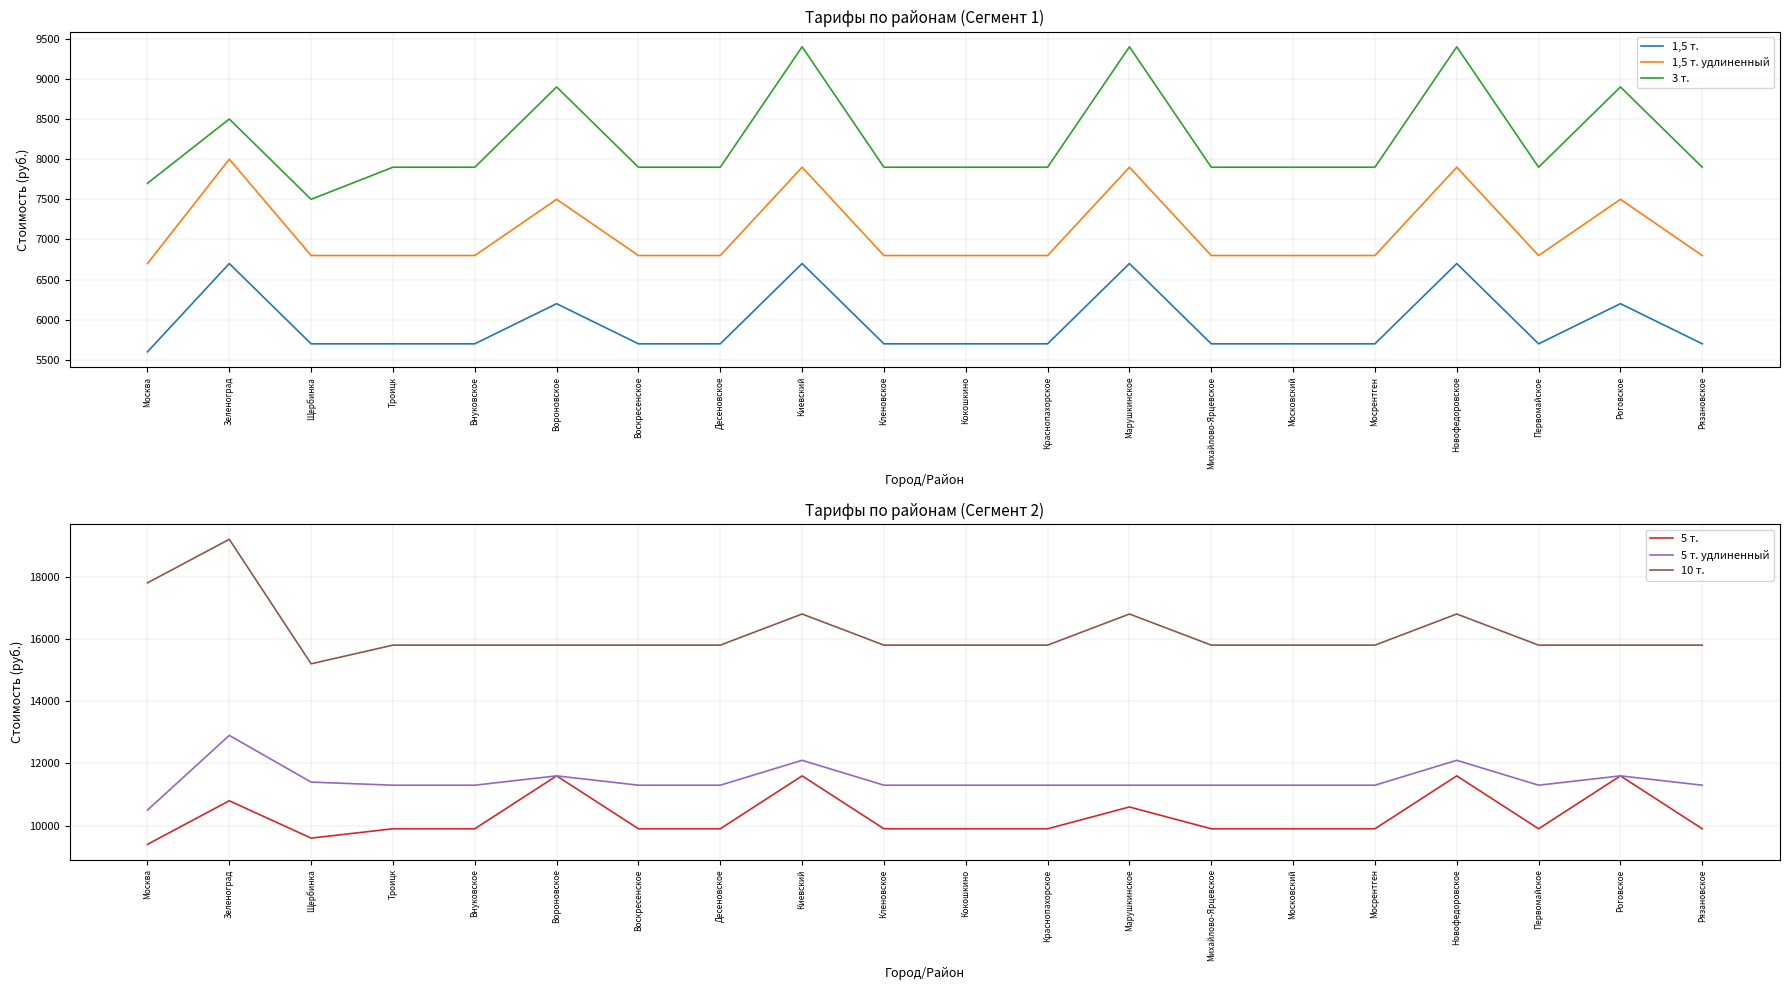

What is the average value of the 3 т. series?

8225